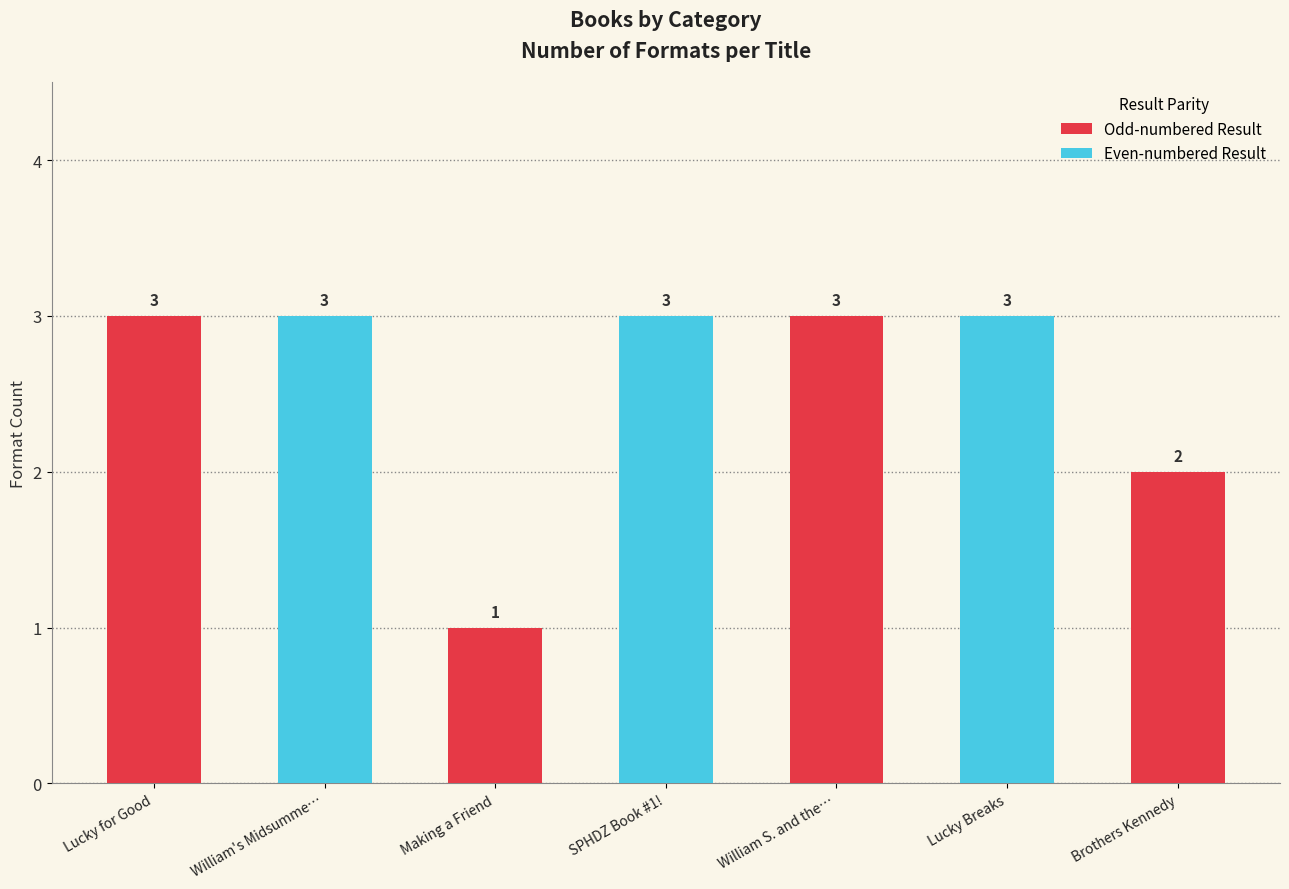

Approximately how many times larger is the value at Lucky for Good compared to William's Midsumme…?

1.0